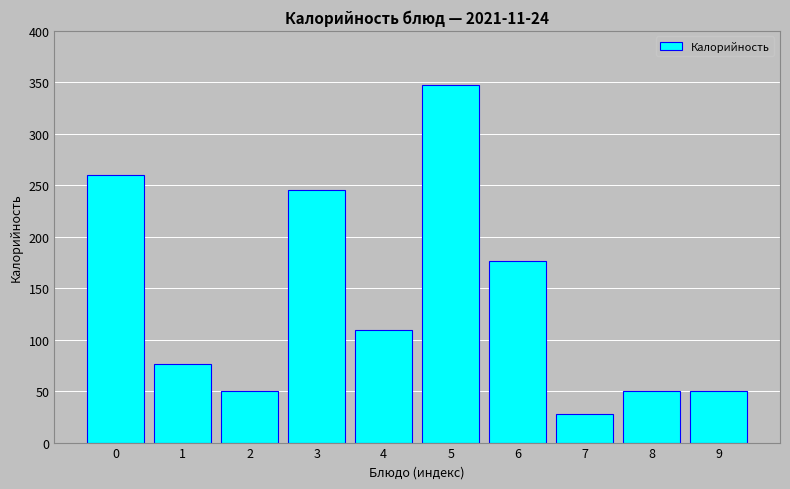

Reading right to left, what are all the values shown in this chart?

50	50	28	176	347	109	245	50	76	260